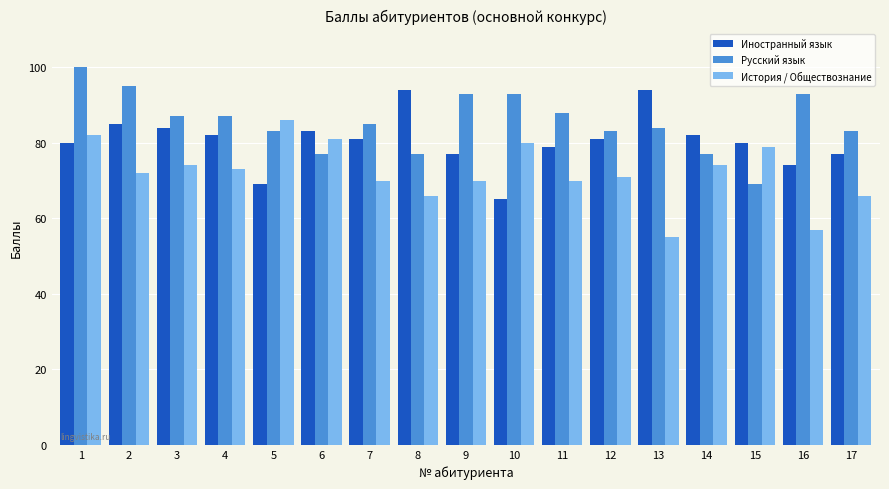

What value does the Русский язык series have at 2, to the nearest 5?

95